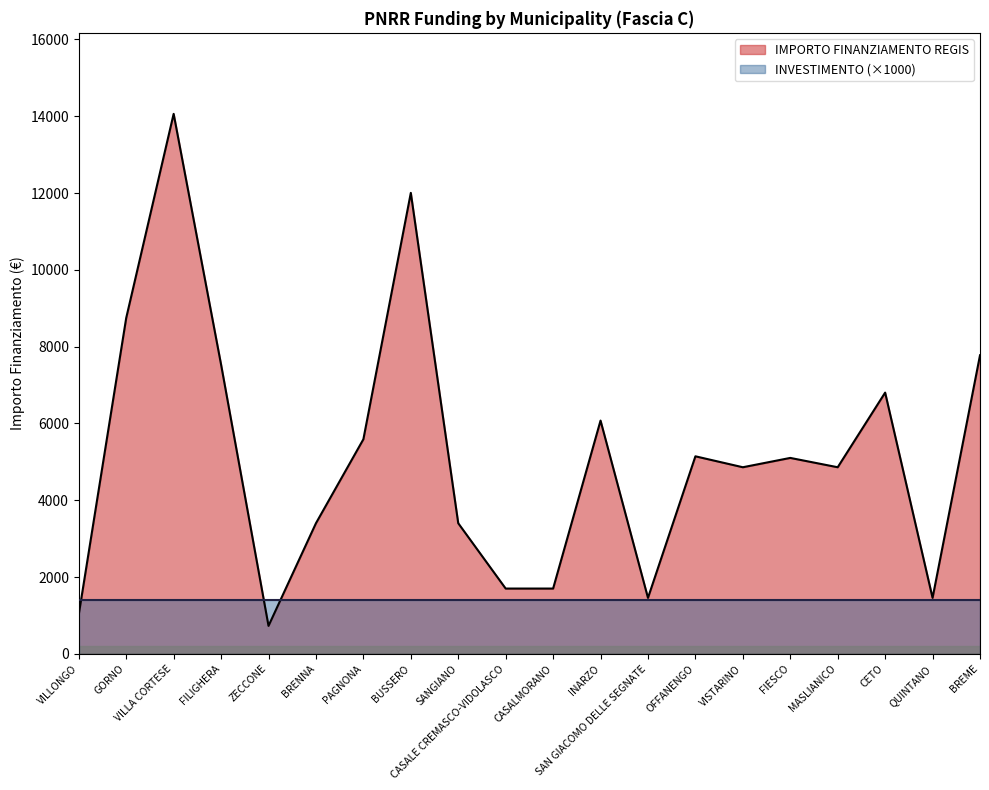

Read the value at VISTARINO, to the nearest 50.

4850